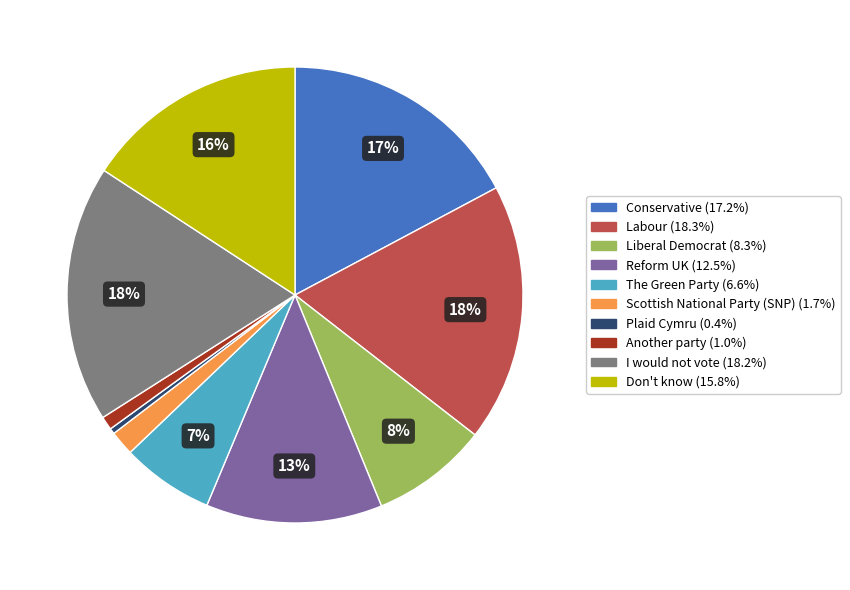

What is the smallest slice in the pie chart?

Plaid Cymru